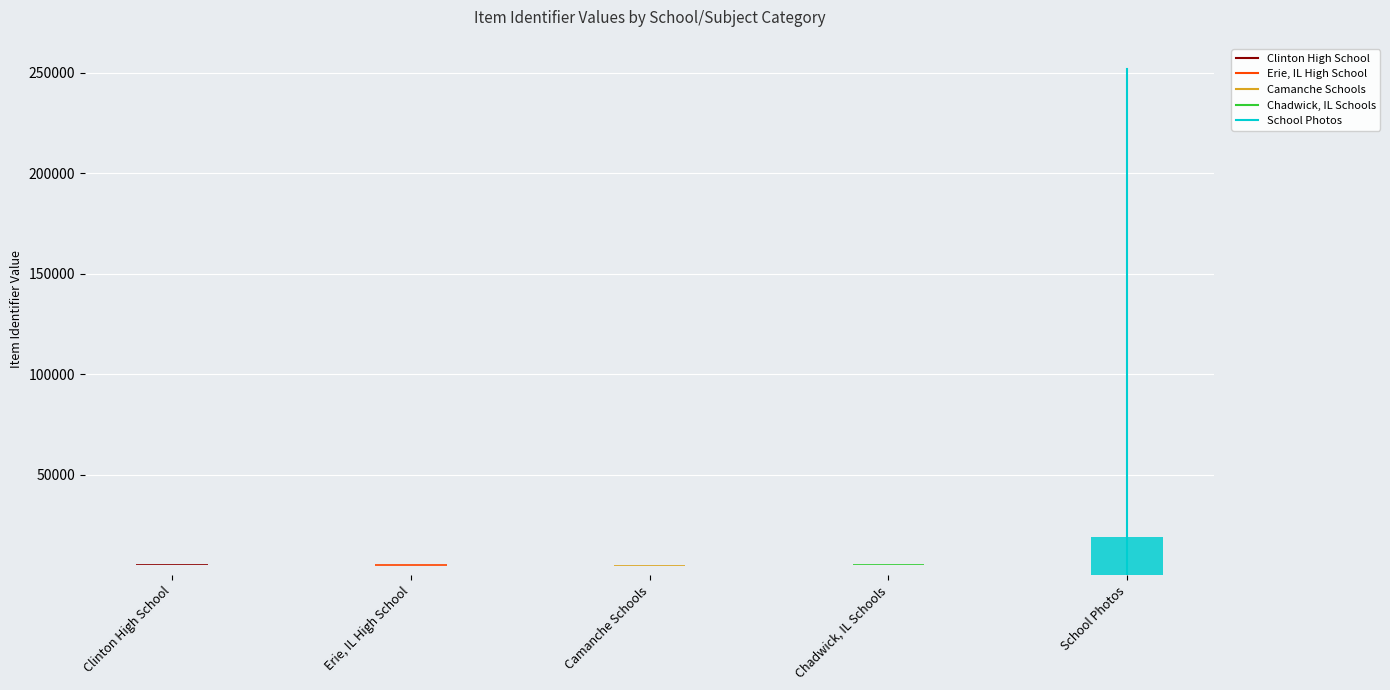

Between Clinton High School and Erie, IL High School, which is larger?

Erie, IL High School